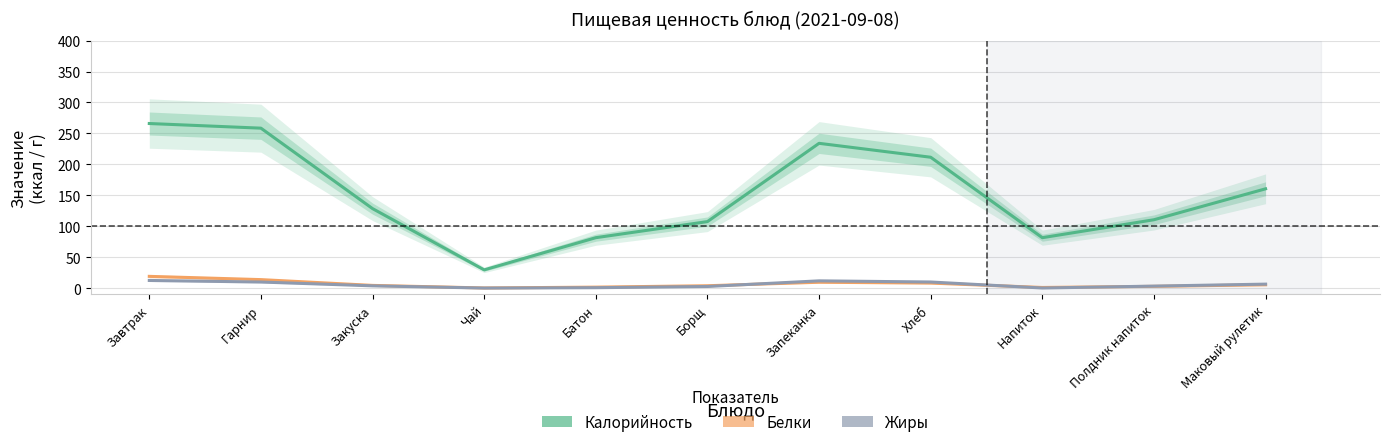

What is the difference between the maximum and minimum values in the Калорийность series?

236.5